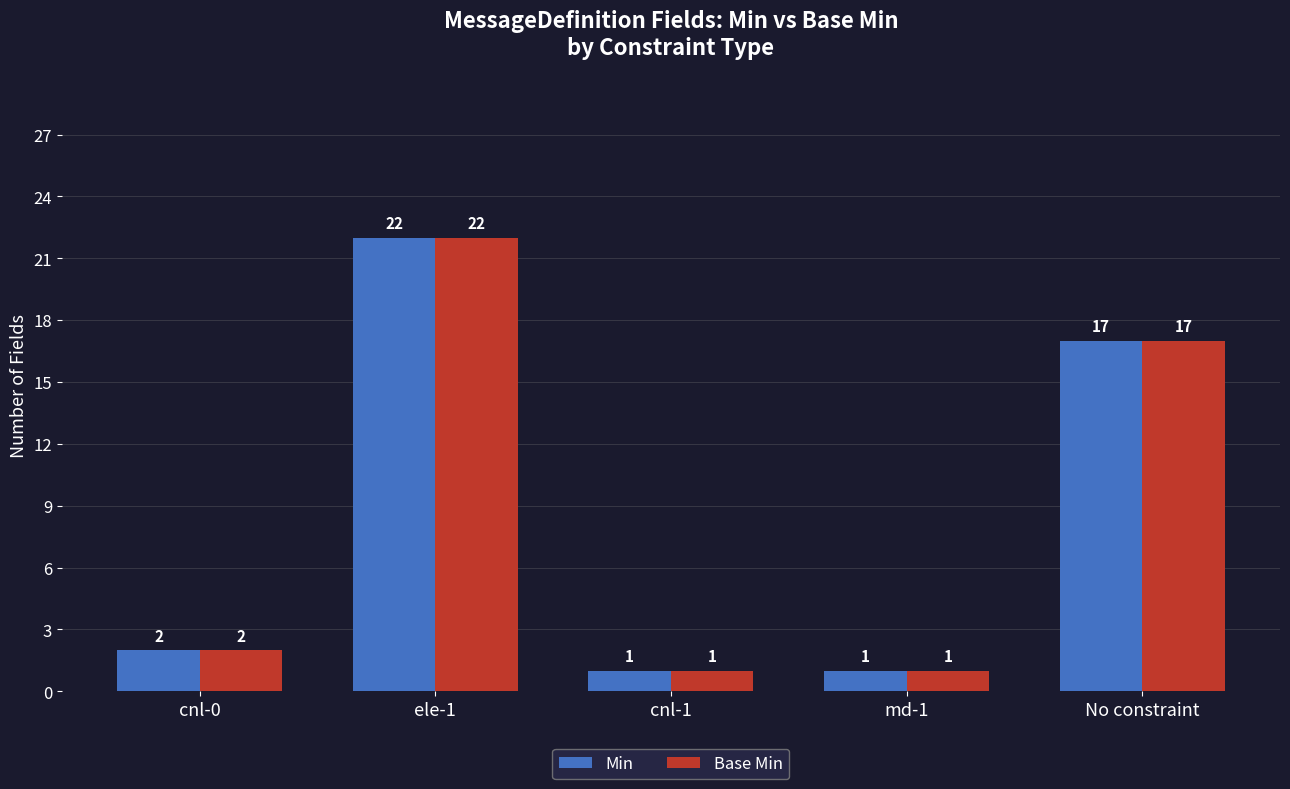

What is the difference between the Base Min values at ele-1 and md-1?

21